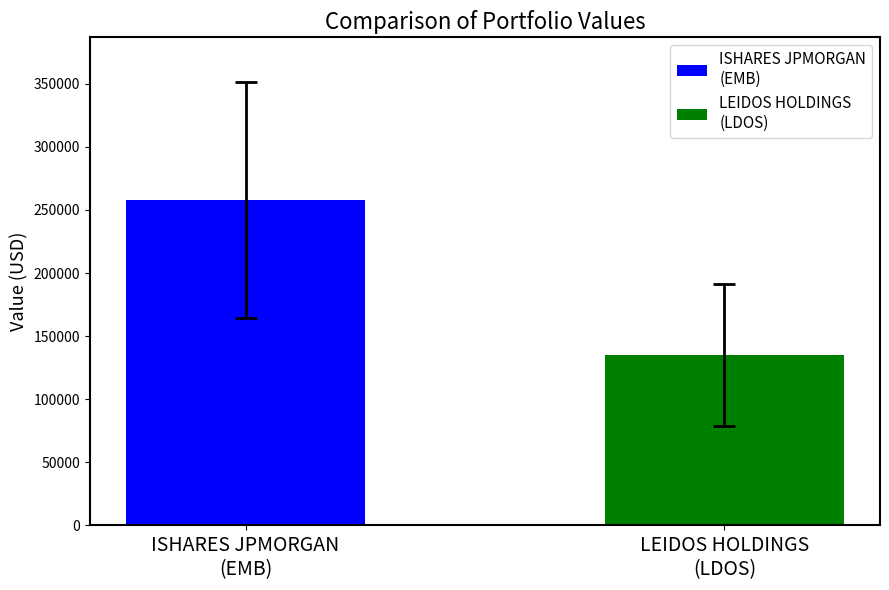

What is the smallest value displayed?

135000